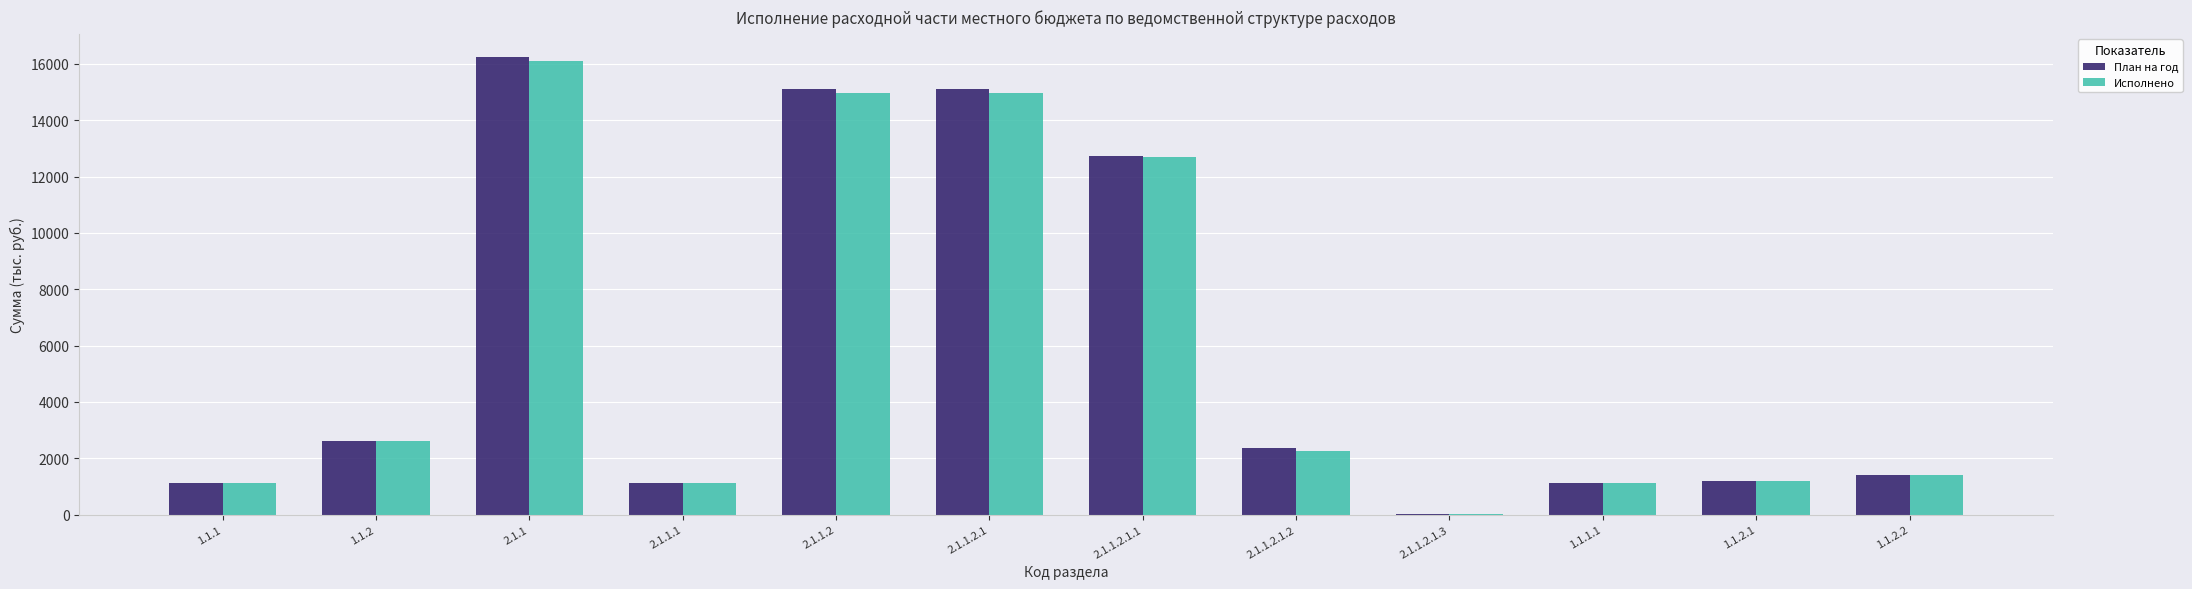

The value of План на год at 2.1.1.2.1.1 is 12746.5. True or false?

True